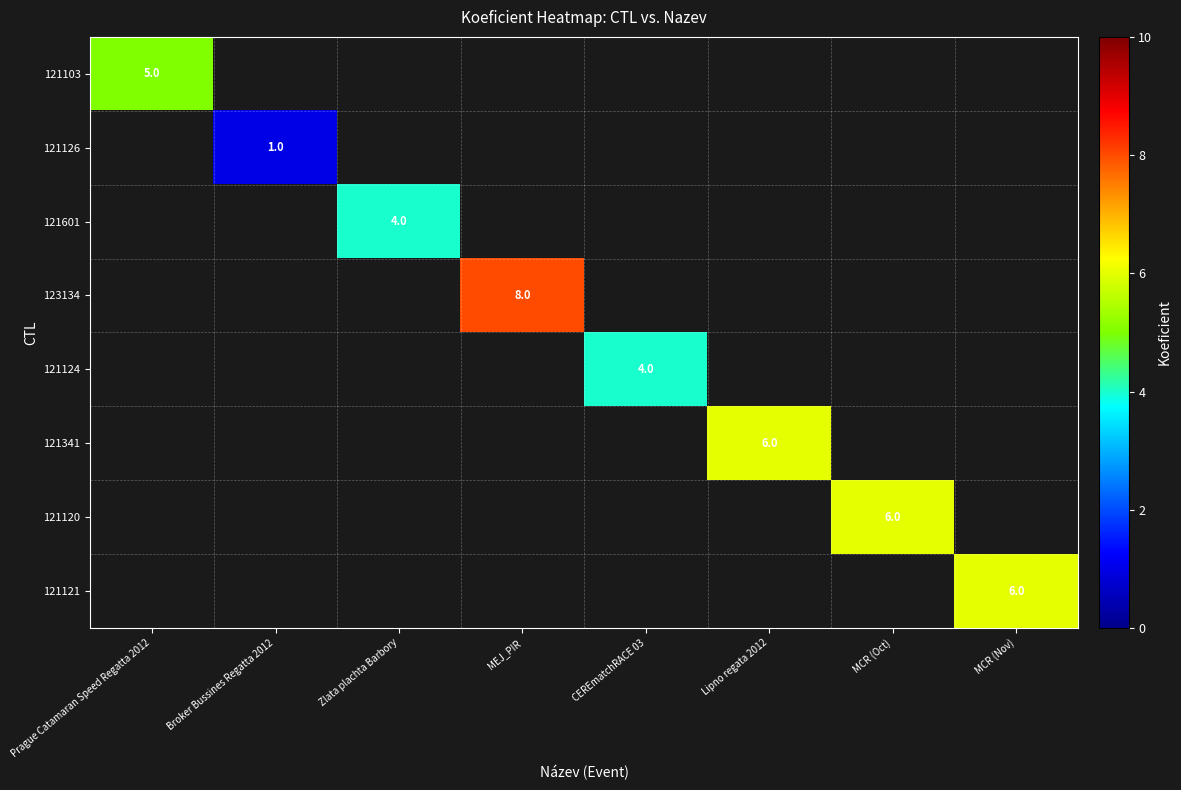

At how many categories does at least one series exceed 4?

5